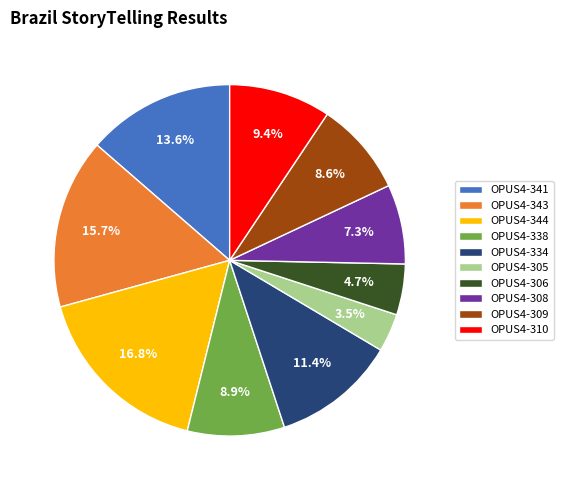

Is it true that OPUS4-344 is 22% of the pie?

False